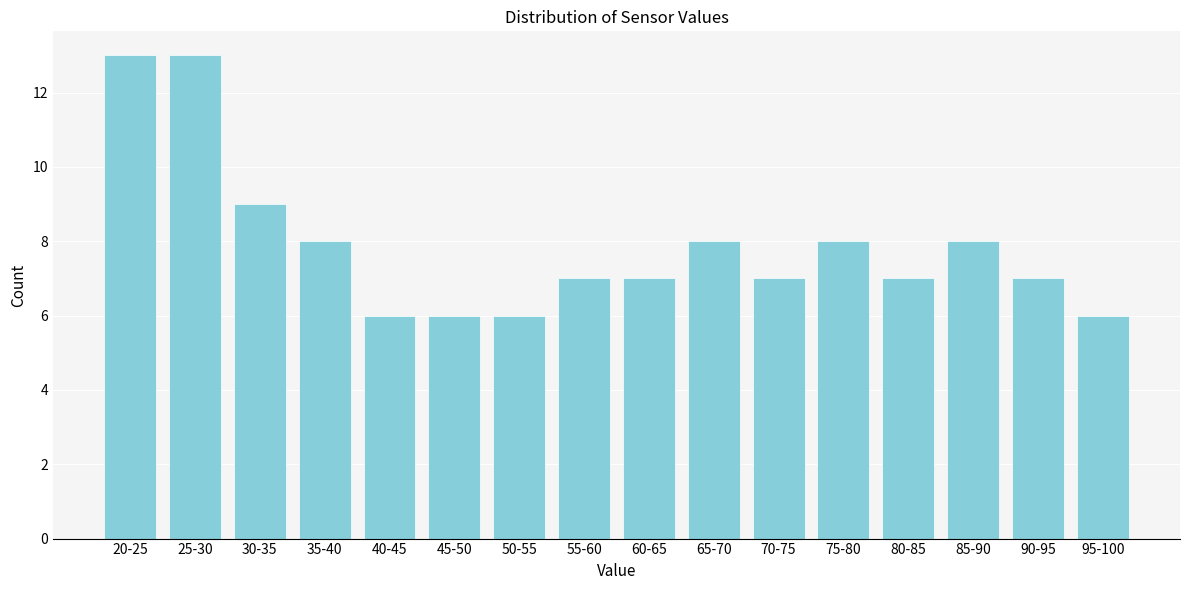

Reading left to right, transcribe all the data shown in this chart.

13	13	9	8	6	6	6	7	7	8	7	8	7	8	7	6